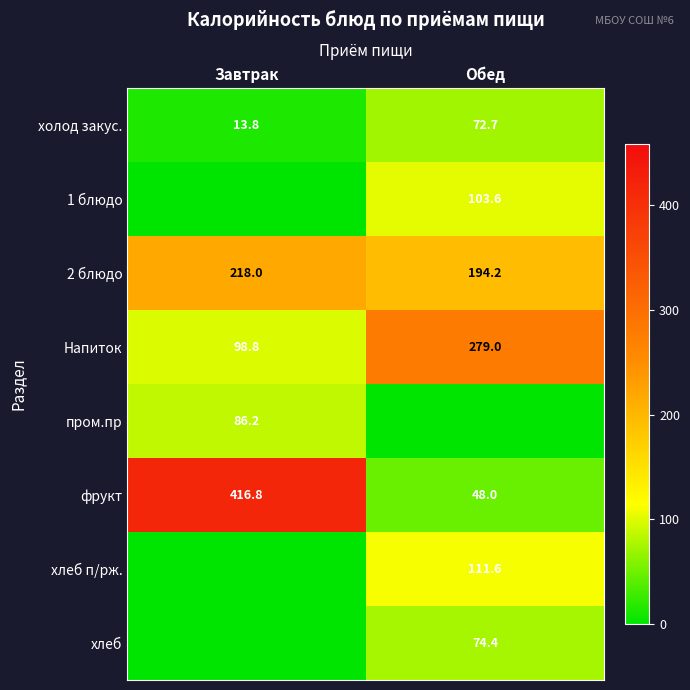

What is the maximum value for 2 блюдо?

218.0